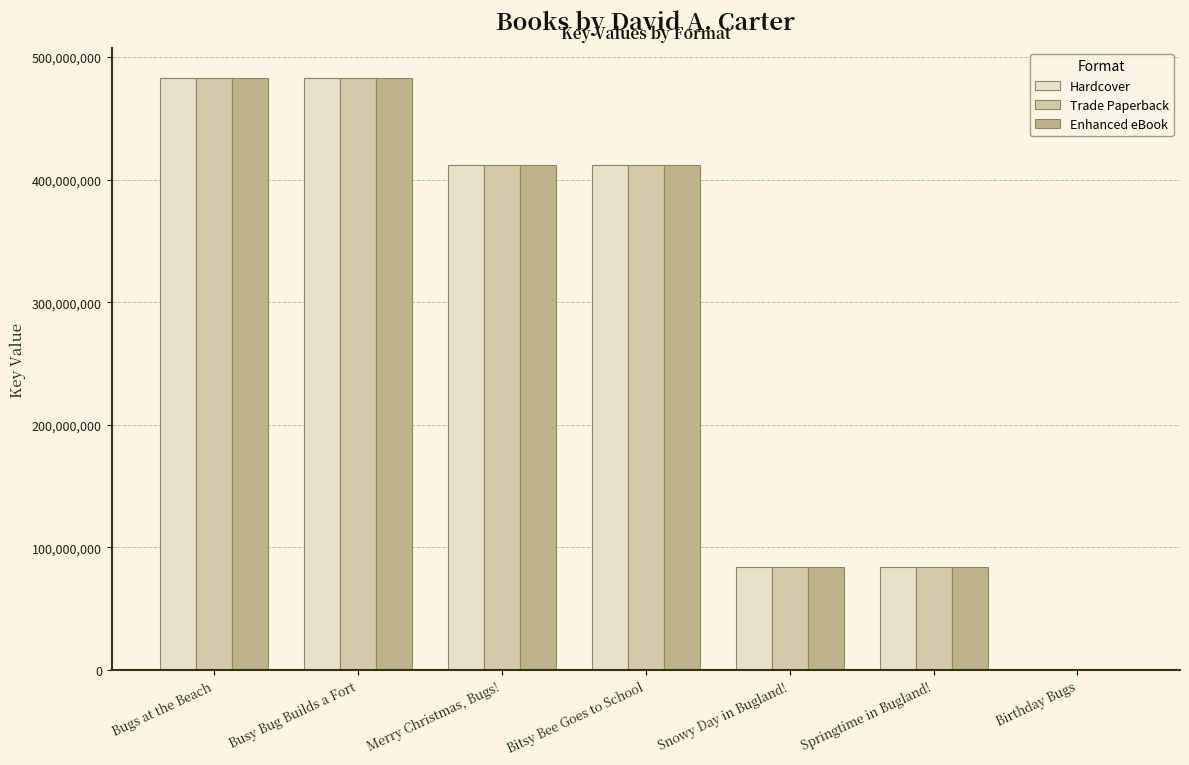

The value of Trade Paperback at Snowy Day in Bugland! is 136635456. True or false?

False